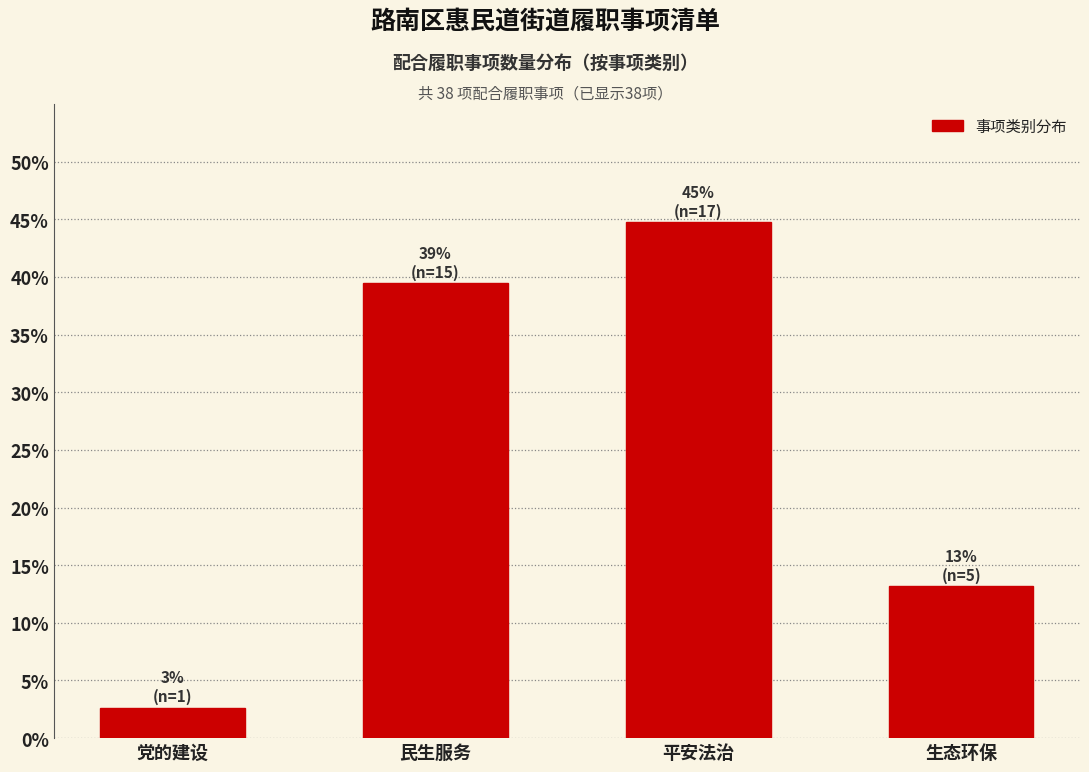

Reading left to right, extract all data points from this chart.

党的建设=2.6	民生服务=39.5	平安法治=44.7	生态环保=13.2